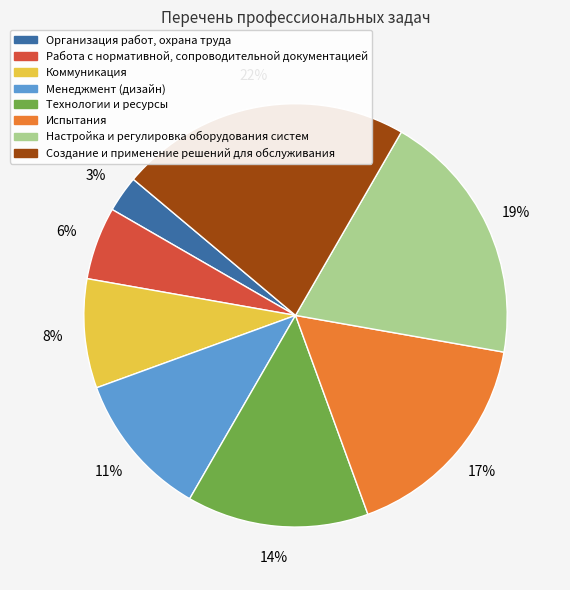

To the nearest percent, what portion does Технологии и ресурсы represent?

14%